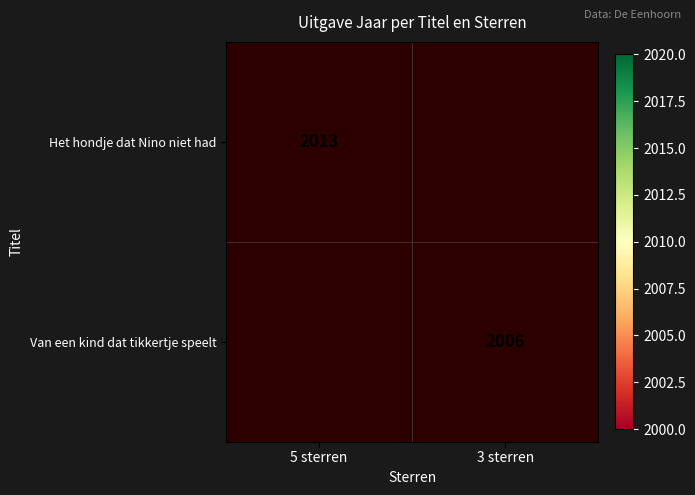

True or false: Van een kind dat tikkertje speelt has a value of 2692 at 3 sterren.

False